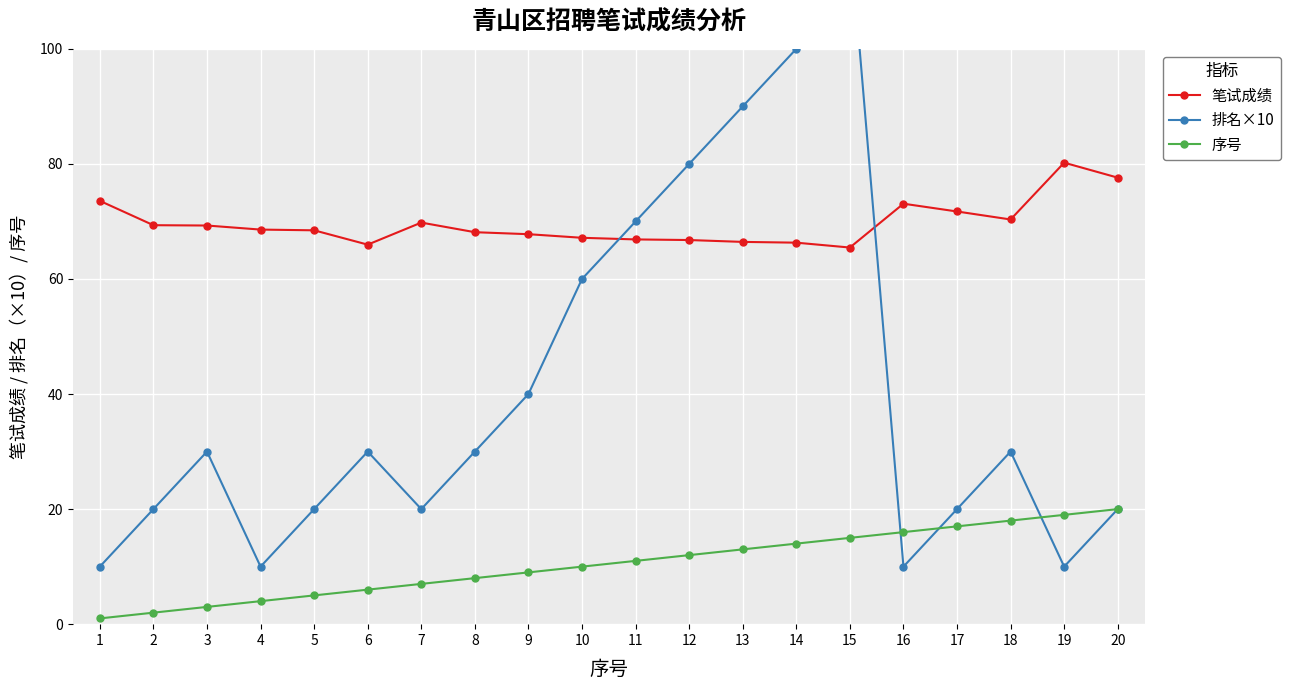

What is the spread (max minus min) of values at 4?

64.6